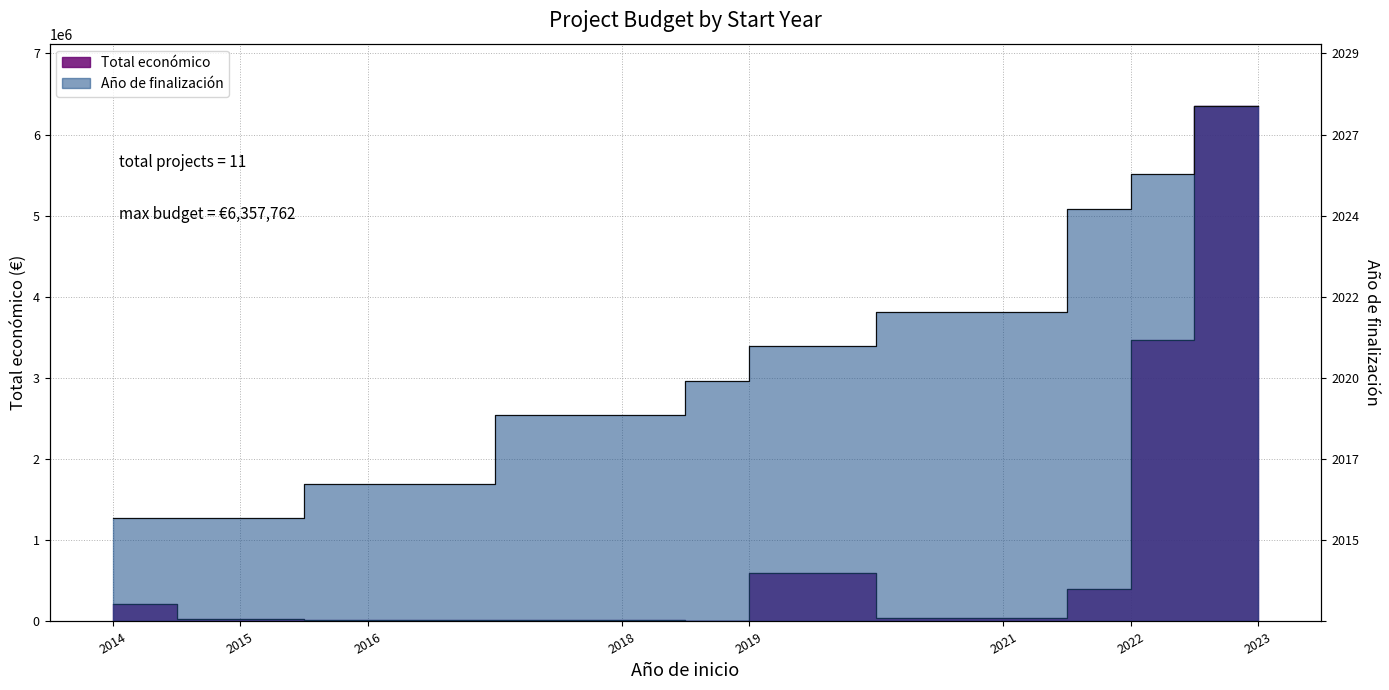

What is the minimum value shown in the chart?

700.0